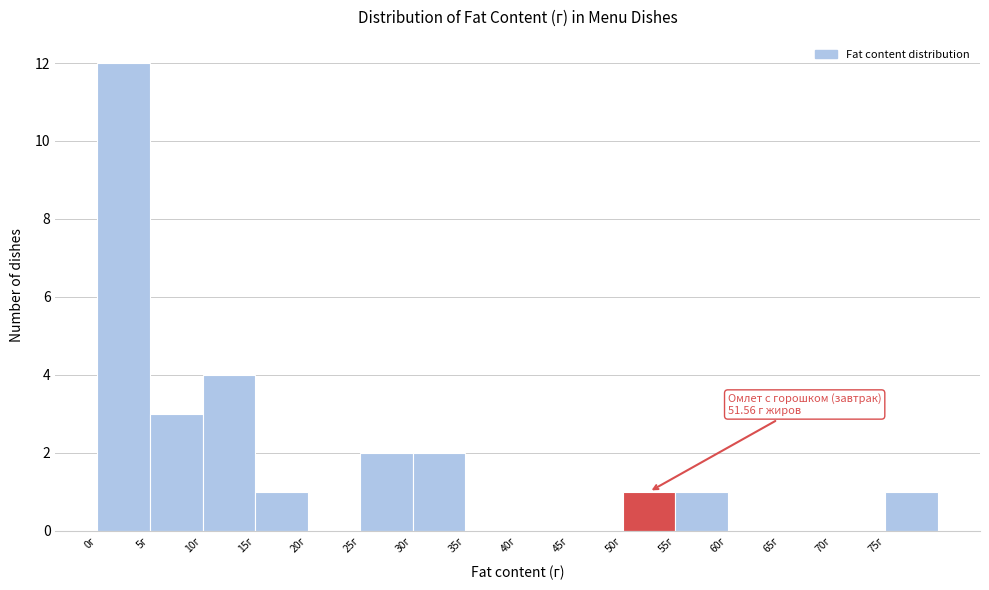

Over which range of the x-axis is the bar tallest?

0 to 5